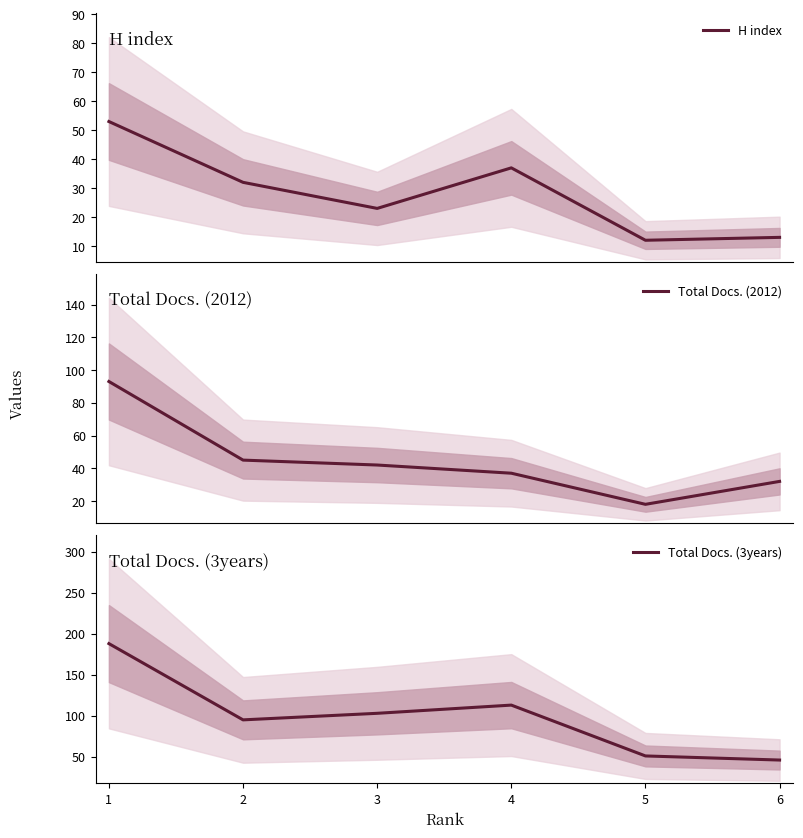

What is the value of the H index point at the 1st from the left?

53